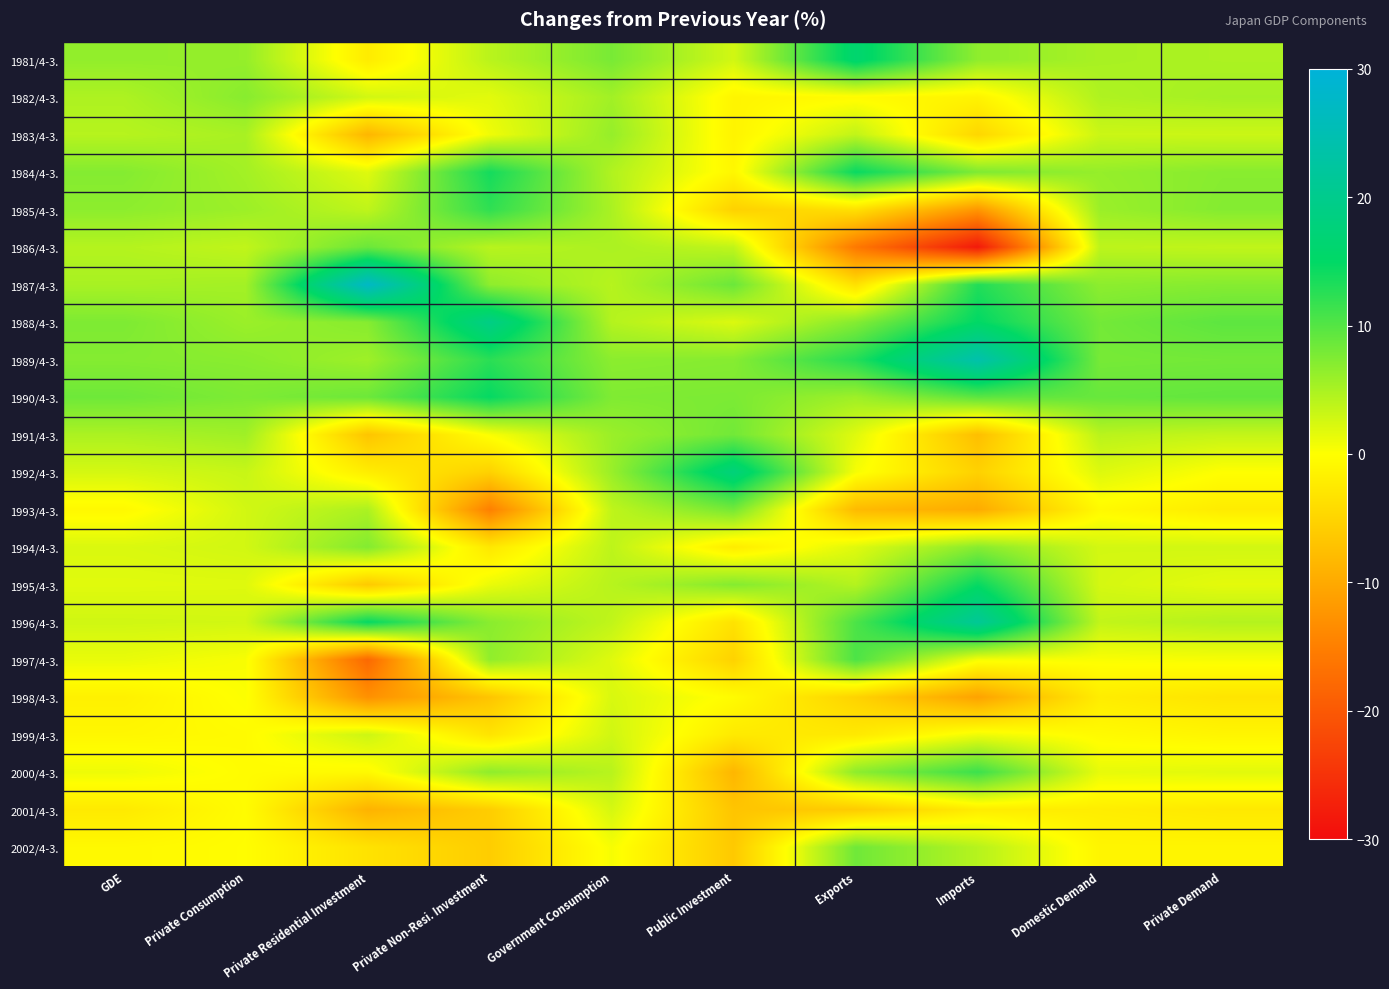

What is the total value across all series at Private Consumption?

77.3